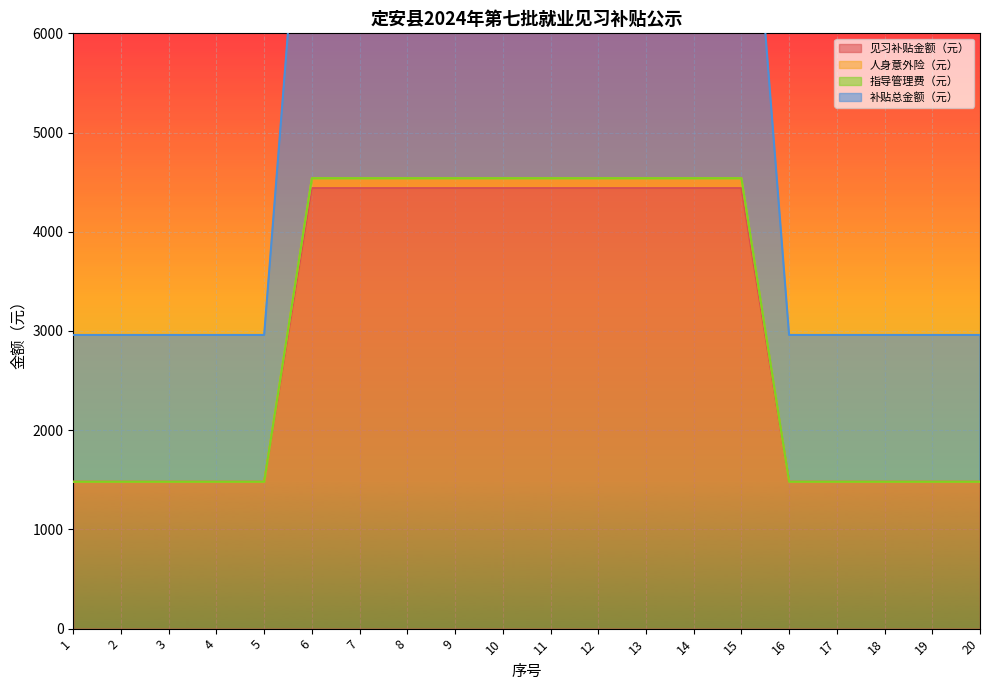

Between 5 and 15, which is larger?

15